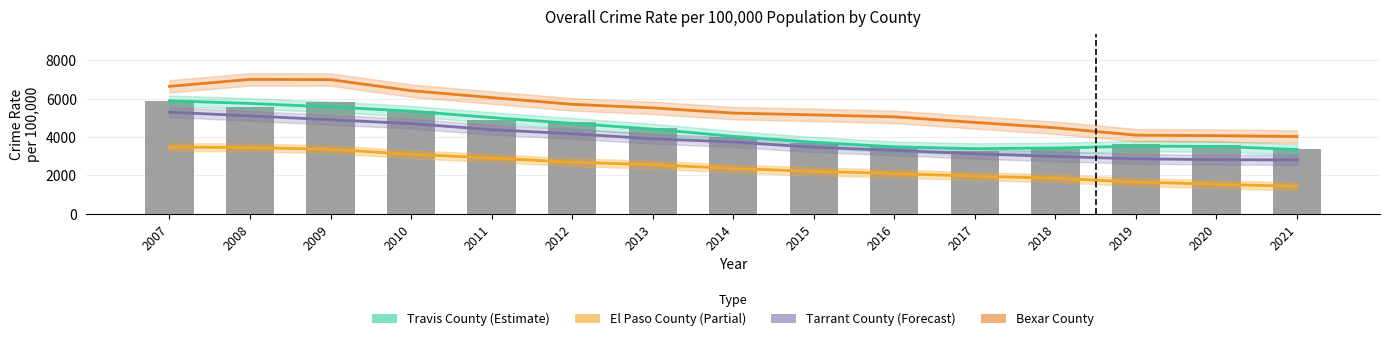

What is the value of the Travis County (bars) bar at the 3rd from the left?

5819.5